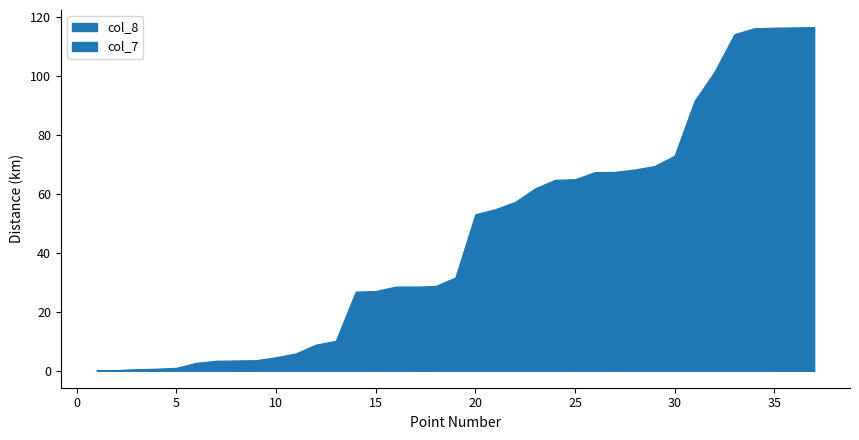

Which series has the largest range (max minus min)?

col_8